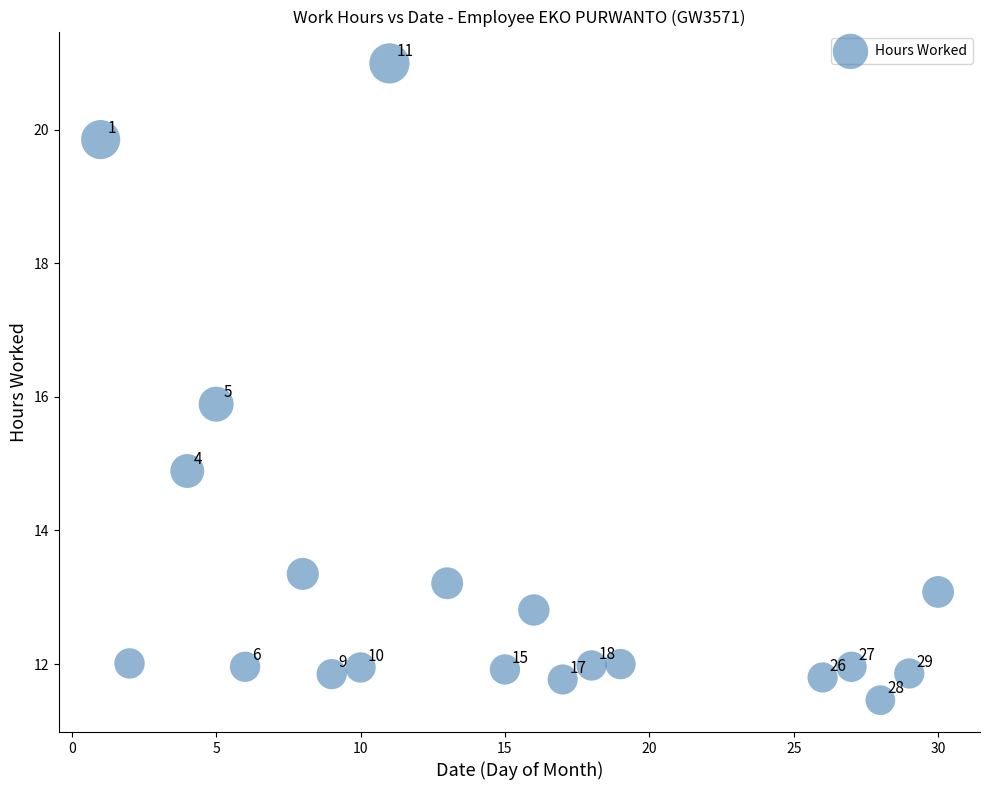

What is the range of Y values (max minus min)?

9.5